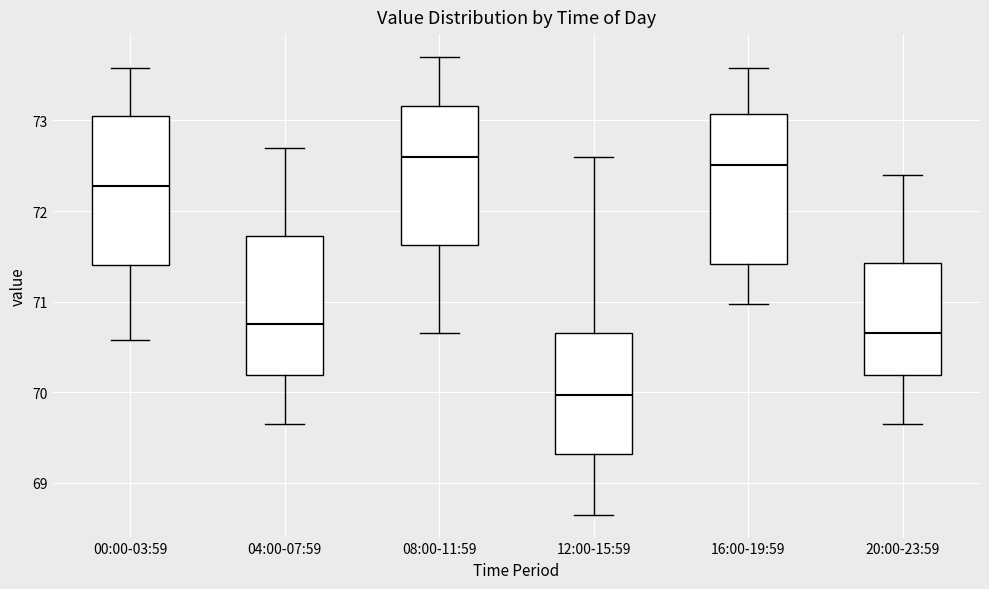

Where is the lower edge of the box for 20:00-23:59 on the y-axis? The values are not printed on the chart, so give them approximately, as read against the axis.

70.2